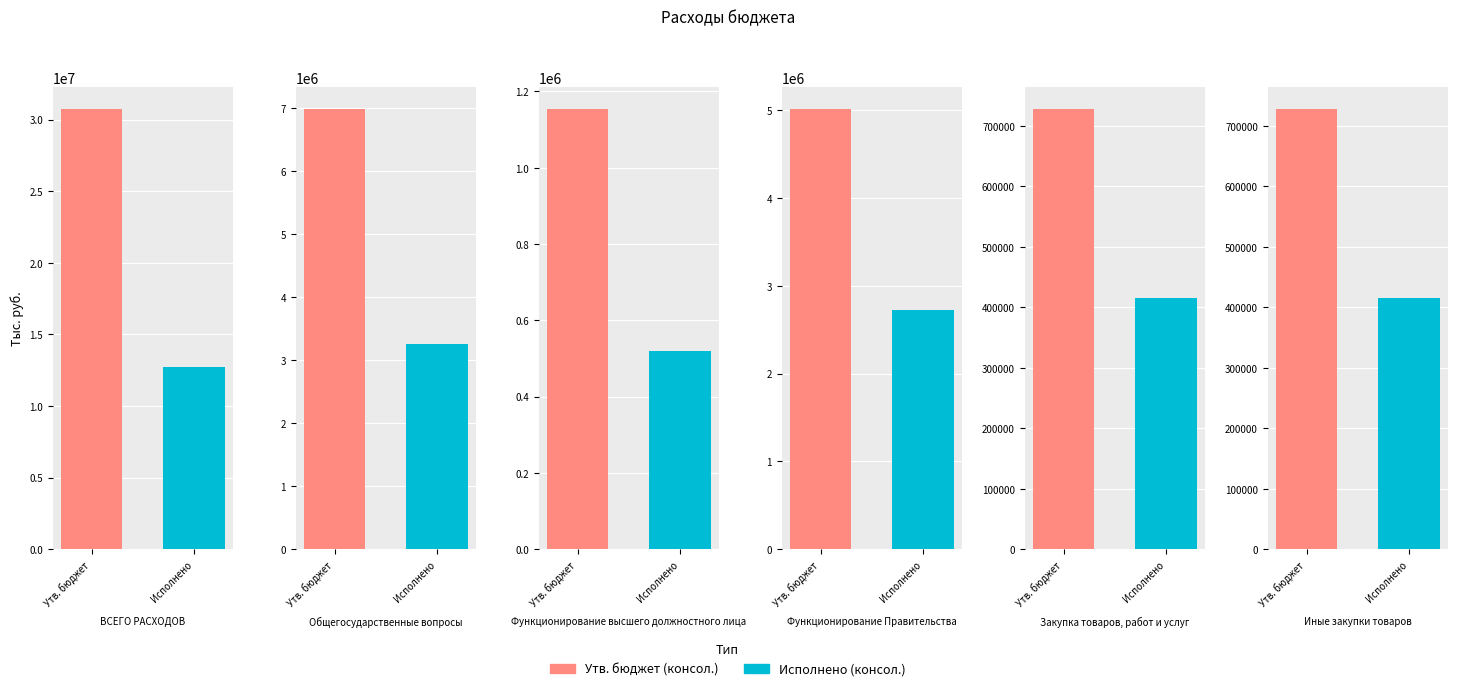

True or false: Утв. бюджет (с исключ.) has a value of 6987500.0 at Общегосударственные вопросы.

True